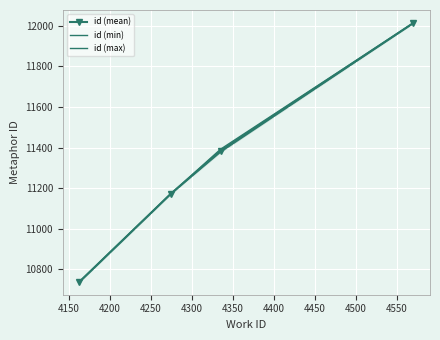

How many categories are shown in the chart?

4